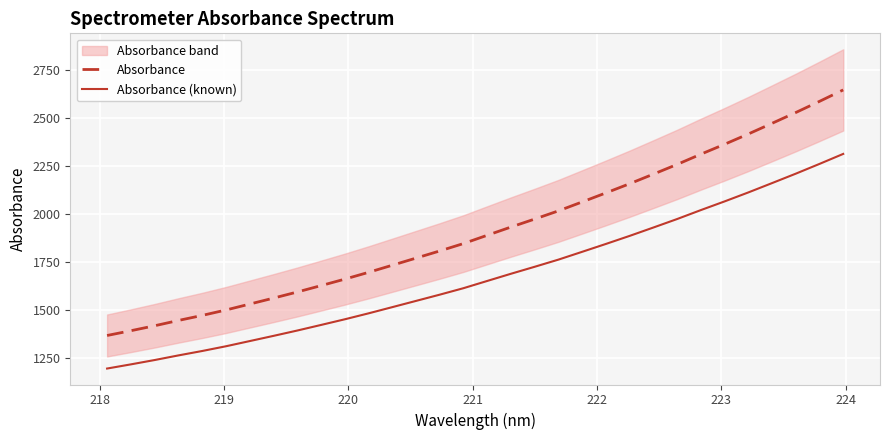

What is the minimum value for Absorbance (known)?

1193.5